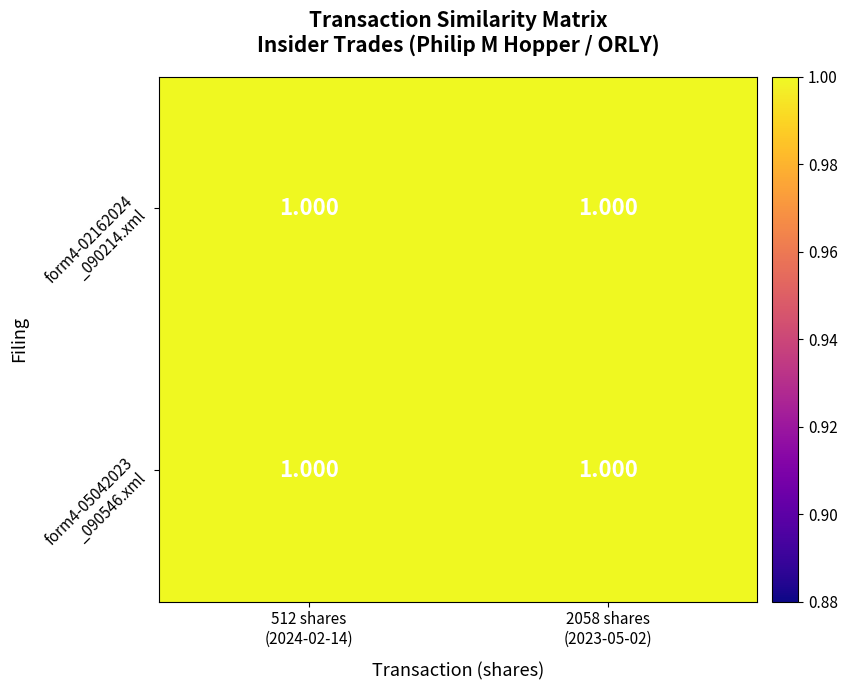

What is the minimum value shown in the chart?

1.0